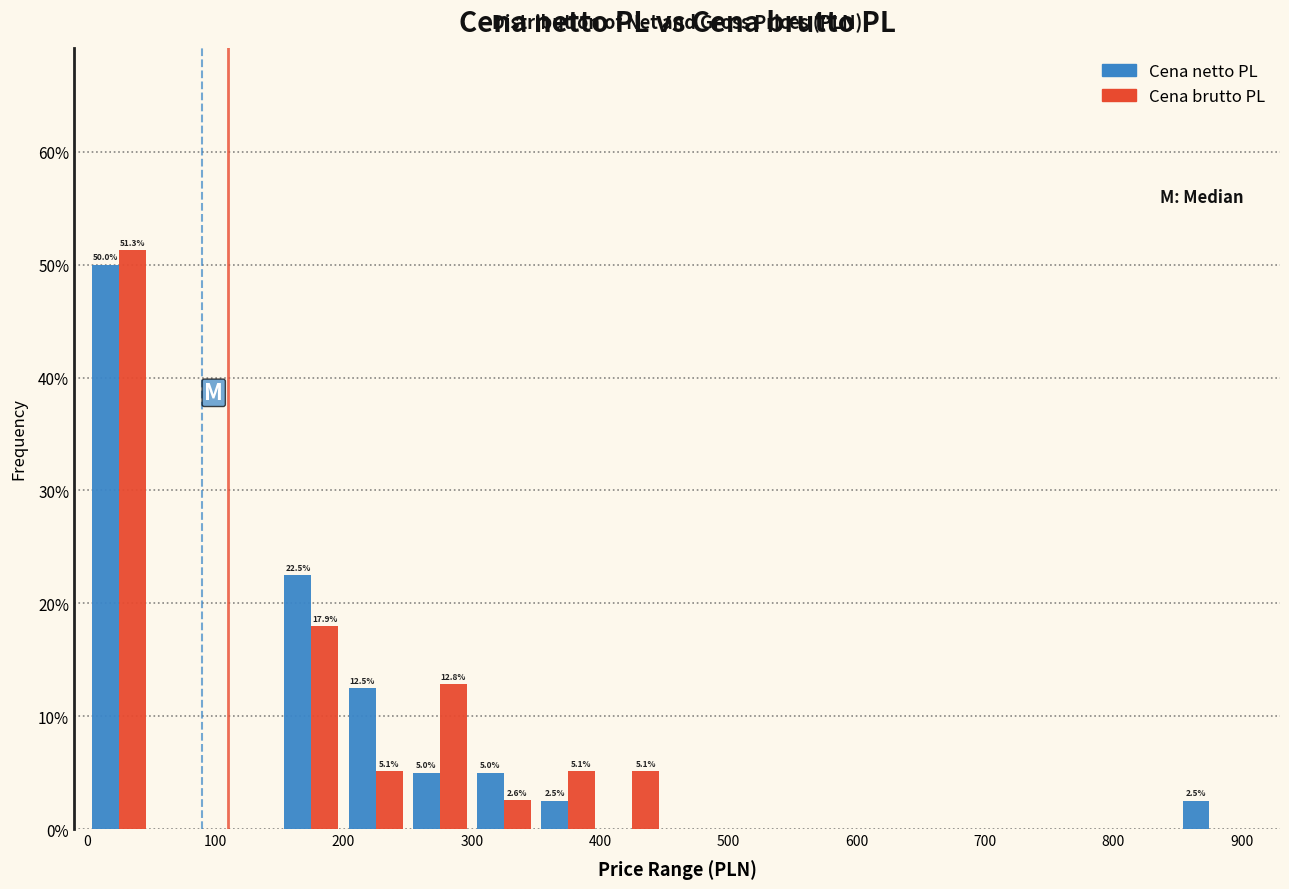

In the Cena brutto PL series, which range on the x-axis has the tallest bar?

0 to 50